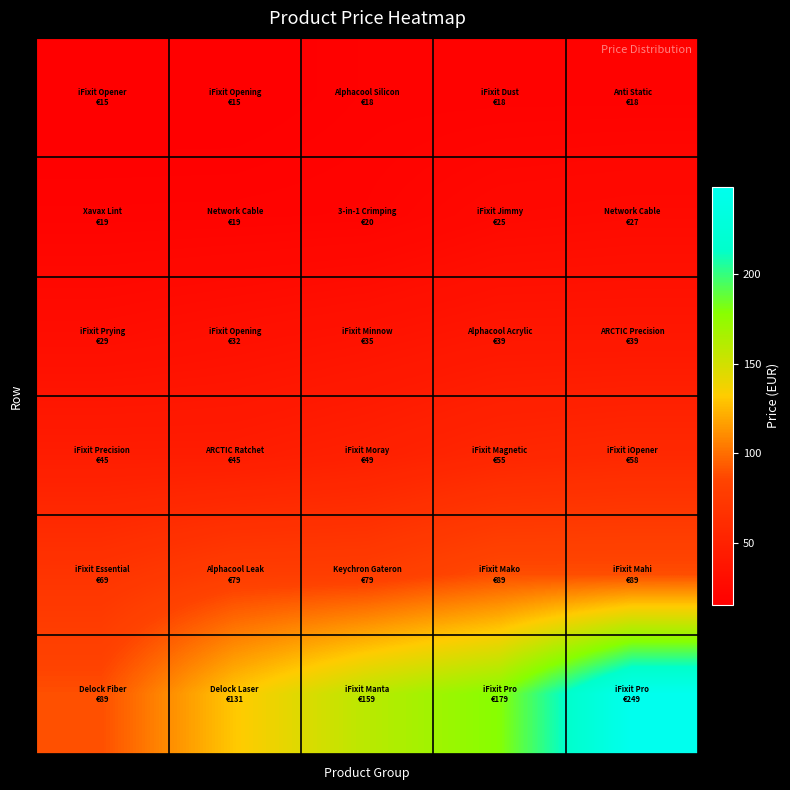

At which category is the sum across all series the highest?

4